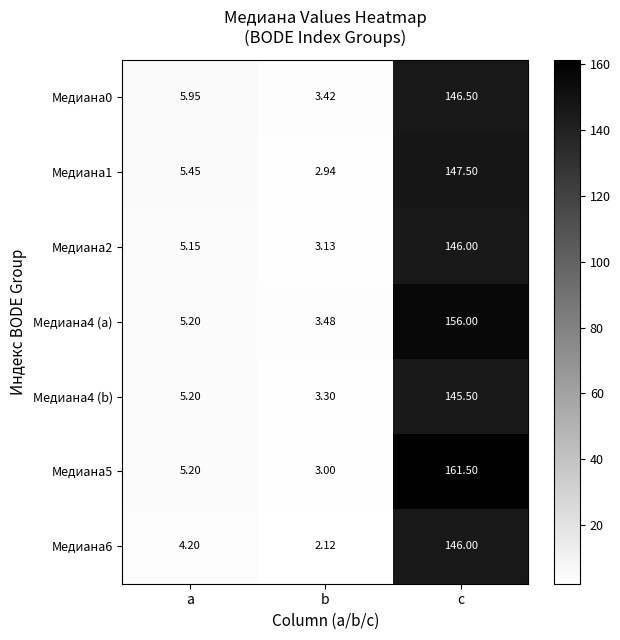

Is the value of Медиана0 at a greater than the value of Медиана2 at b?

Yes